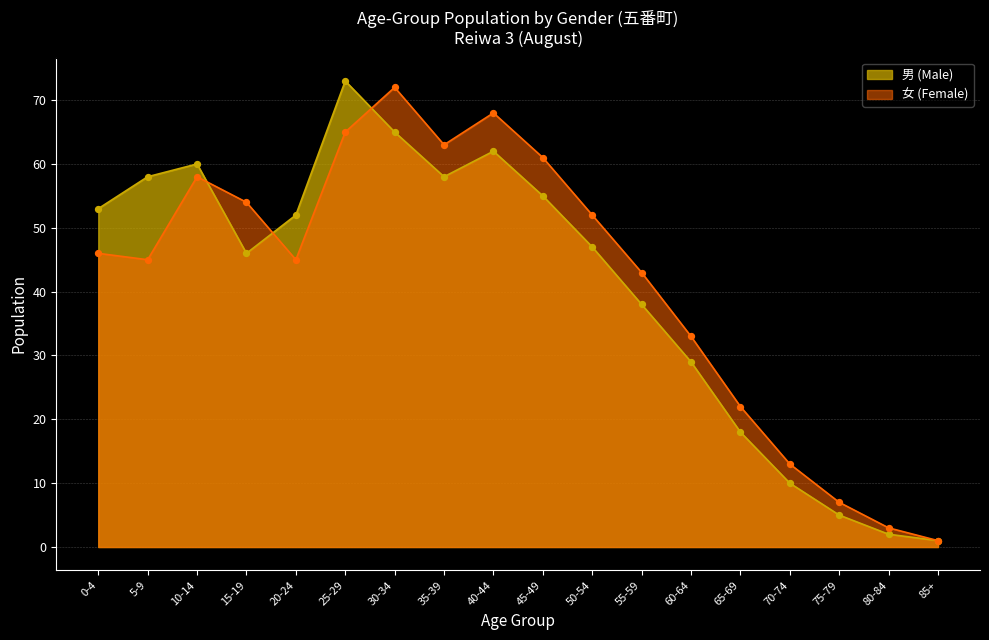

Which series reaches the minimum Y coordinate?

男 (Male)